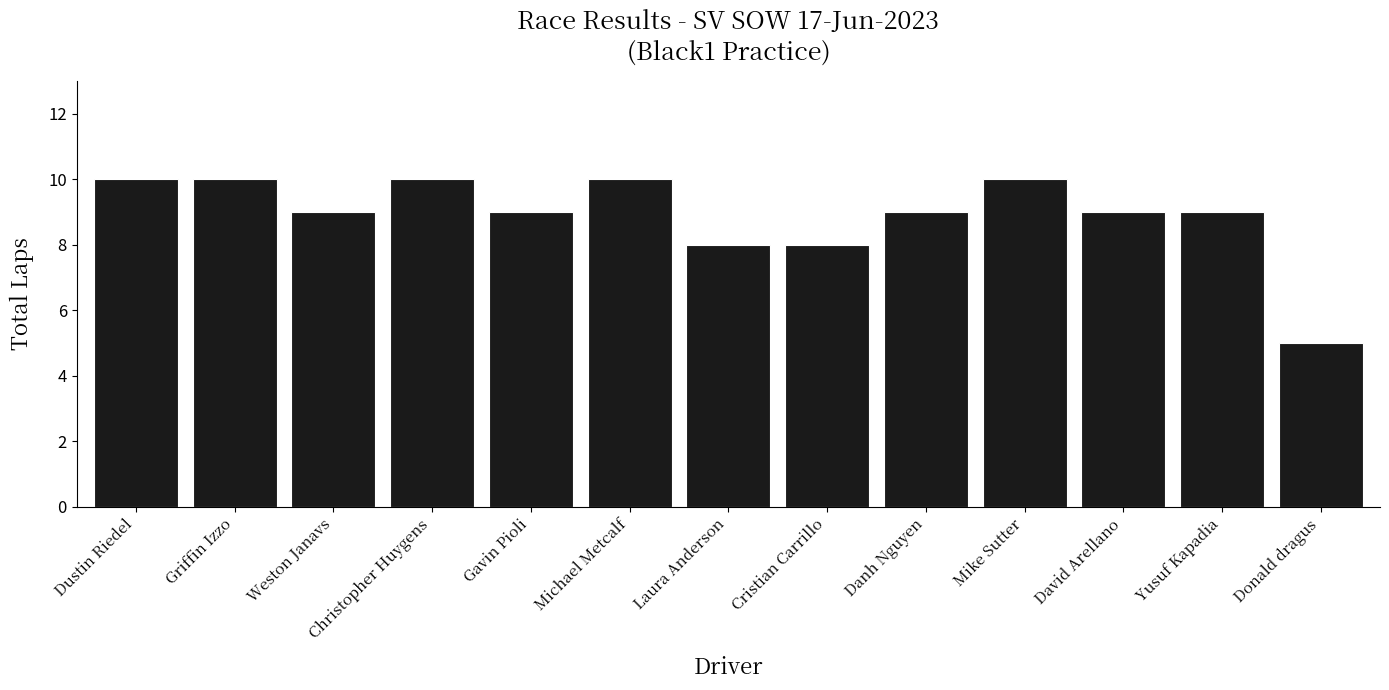

True or false: the data shows 15 at Yusuf Kapadia.

False